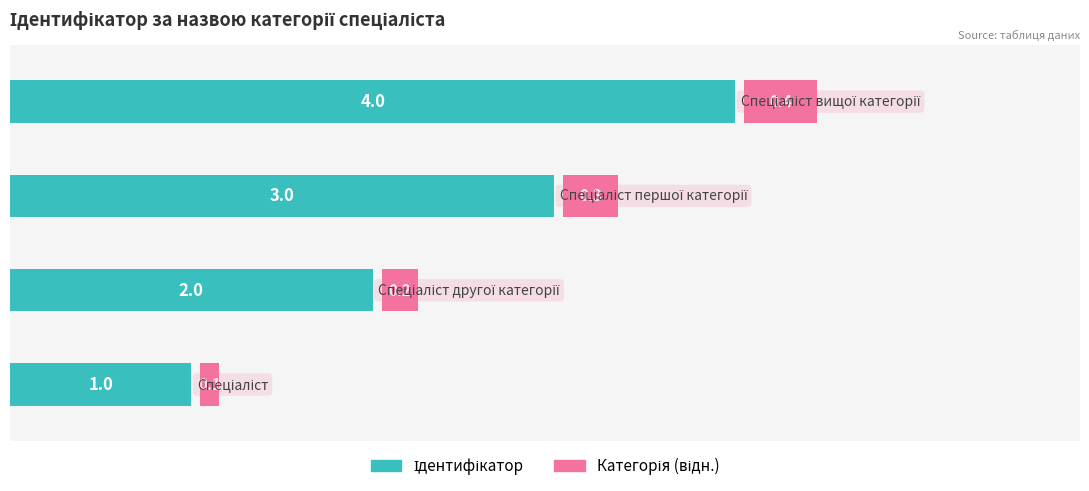

How many groups of bars are there?

4